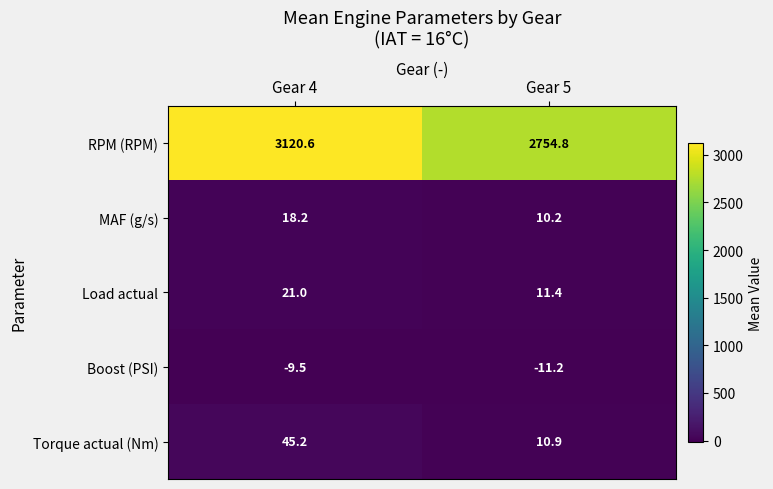

Reading left to right, transcribe all the data shown in this chart.

RPM (RPM): 3120.6	2754.8
MAF (g/s): 18.2	10.2
Load actual: 21.0	11.4
Boost (PSI): -9.5	-11.2
Torque actual (Nm): 45.2	10.9